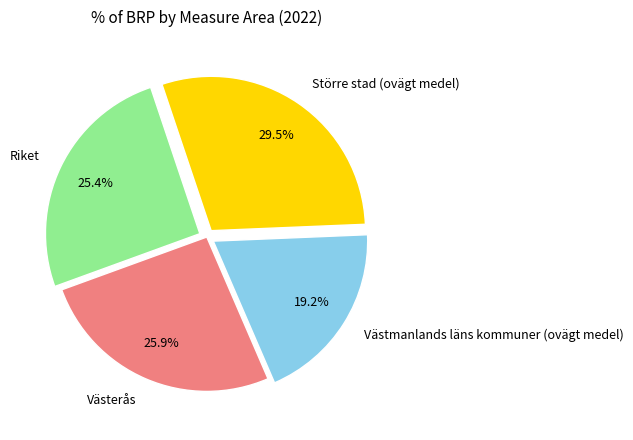

Is there a majority slice in this chart?

No